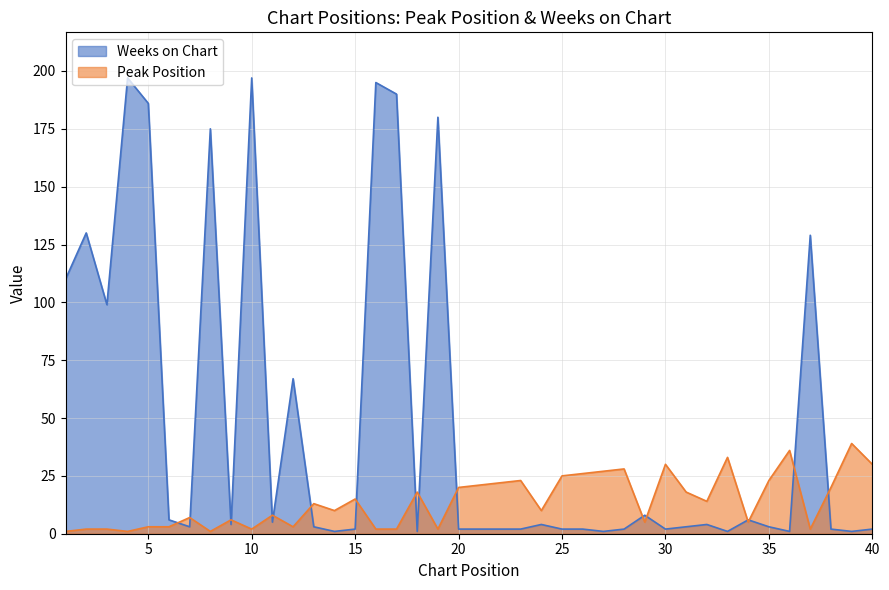

Reading left to right, what are all the values shown in this chart?

Peak Position: 1=1	2=2	3=2	4=1	5=3	6=3	7=7	8=1	9=6	10=2	11=8	12=3	13=13	14=10	15=15	16=2	17=2	18=18	19=2	20=20	21=21	22=22	23=23	24=10	25=25	26=26	27=27	28=28	29=5	30=30	31=18	32=14	33=33	34=5	35=23	36=36	37=2	38=20	39=39	40=30
Weeks on Chart: 1=110	2=130	3=99	4=197	5=186	6=6	7=3	8=175	9=4	10=197	11=5	12=67	13=3	14=1	15=2	16=195	17=190	18=1	19=180	20=2	21=2	22=2	23=2	24=4	25=2	26=2	27=1	28=2	29=8	30=2	31=3	32=4	33=1	34=6	35=3	36=1	37=129	38=2	39=1	40=2